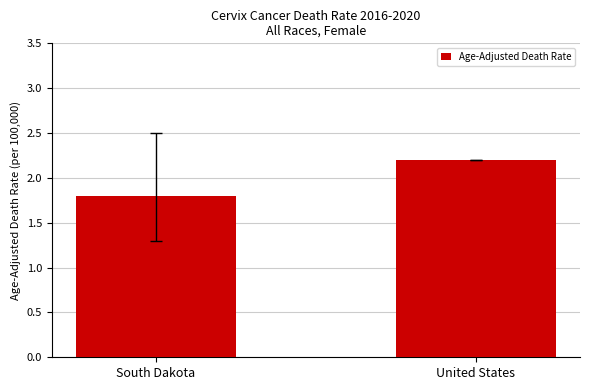

Where is the data nearest to the value 2?

South Dakota